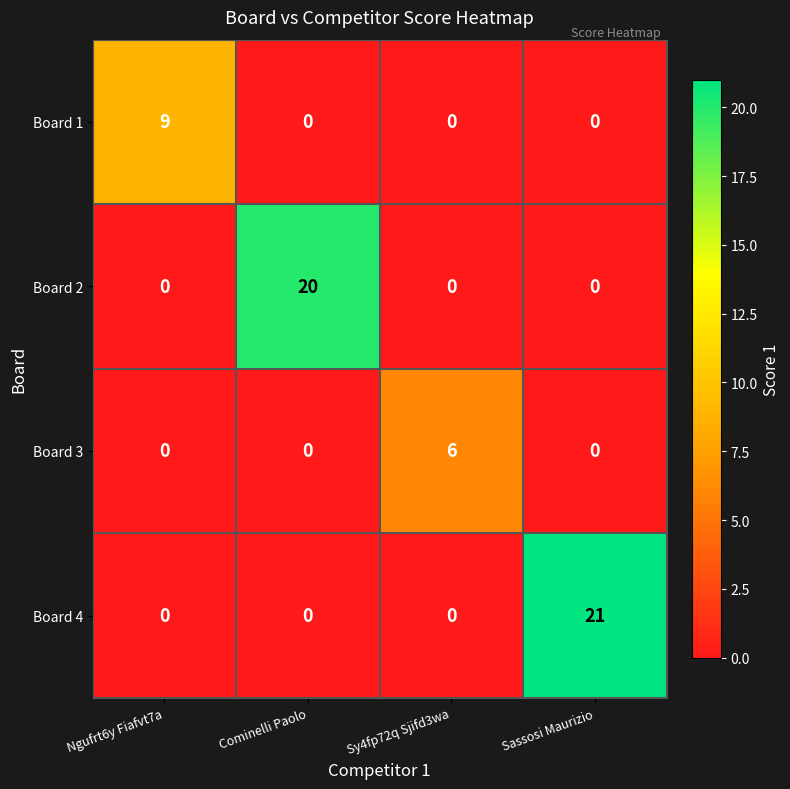

Reading left to right, transcribe all the data shown in this chart.

Board 1: Ngufrt6y Fiafvt7a=9	Cominelli Paolo=0	Sy4fp72q Sjifd3wa=0	Sassosi Maurizio=0
Board 2: Ngufrt6y Fiafvt7a=0	Cominelli Paolo=20	Sy4fp72q Sjifd3wa=0	Sassosi Maurizio=0
Board 3: Ngufrt6y Fiafvt7a=0	Cominelli Paolo=0	Sy4fp72q Sjifd3wa=6	Sassosi Maurizio=0
Board 4: Ngufrt6y Fiafvt7a=0	Cominelli Paolo=0	Sy4fp72q Sjifd3wa=0	Sassosi Maurizio=21